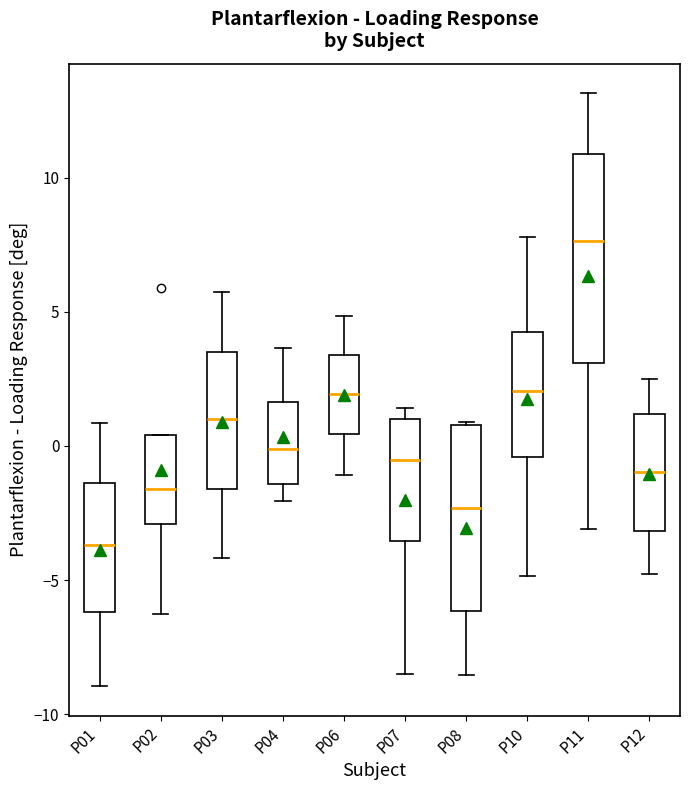

Reading left to right, transcribe this box plot: for each box, give where its median line is, the range the box spans, and where its two whiskers end, as read against the y-axis. The values are not printed on the chart, so give them approximately, as read against the axis.

P01: median -3.5, box -6.0 to -1.5, whiskers -9.0 to 1.0
P02: median -1.5, box -3.0 to 0.5, whiskers -6.5 to 0.5
P03: median 1.0, box -1.5 to 3.5, whiskers -4.0 to 5.5
P04: median 0.0, box -1.5 to 1.5, whiskers -2.0 to 3.5
P06: median 2.0, box 0.5 to 3.5, whiskers -1.0 to 5.0
P07: median -0.5, box -3.5 to 1.0, whiskers -8.5 to 1.5
P08: median -2.5, box -6.0 to 1.0, whiskers -8.5 to 1.0
P10: median 2.0, box -0.5 to 4.0, whiskers -5.0 to 8.0
P11: median 7.5, box 3.0 to 11.0, whiskers -3.0 to 13.0
P12: median -1.0, box -3.0 to 1.0, whiskers -5.0 to 2.5